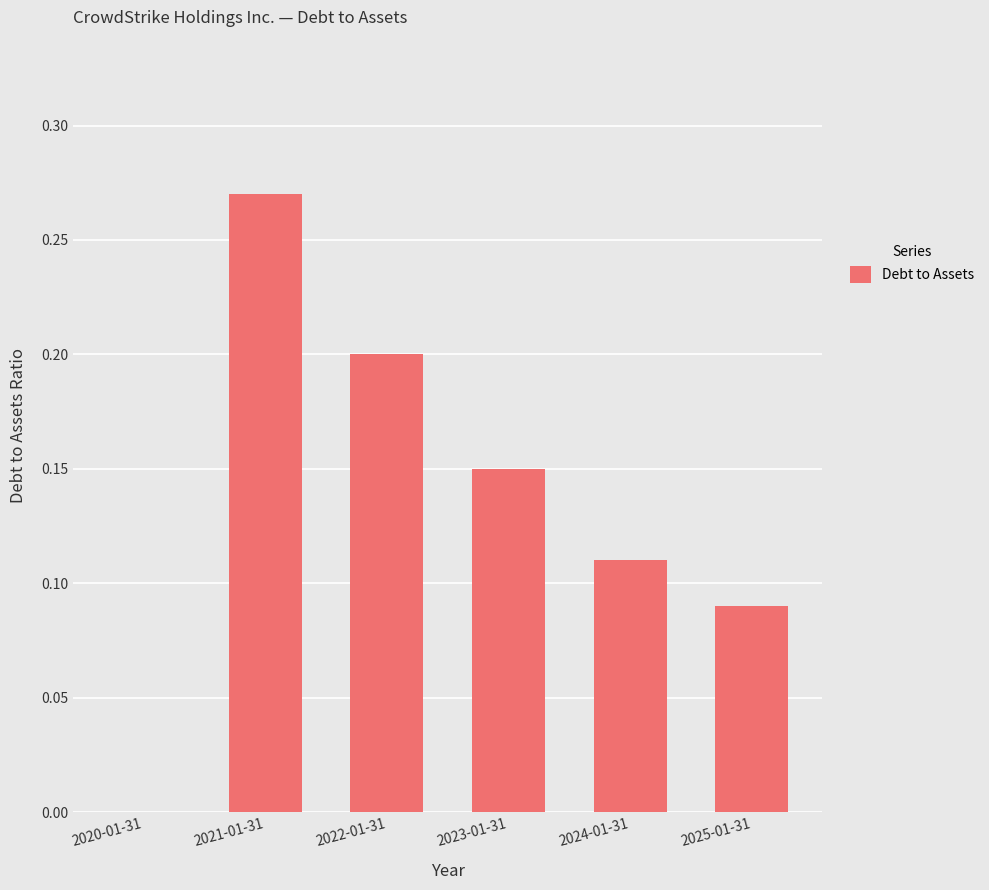

Does the chart contain stacked bars?

No